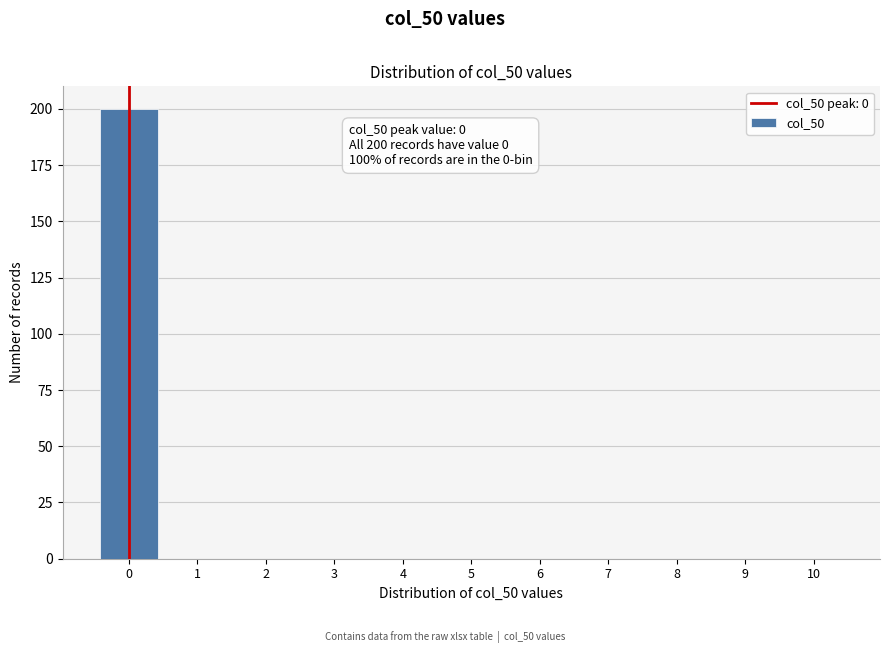

Which range on the x-axis has the tallest bar?

-0.5 to 0.5